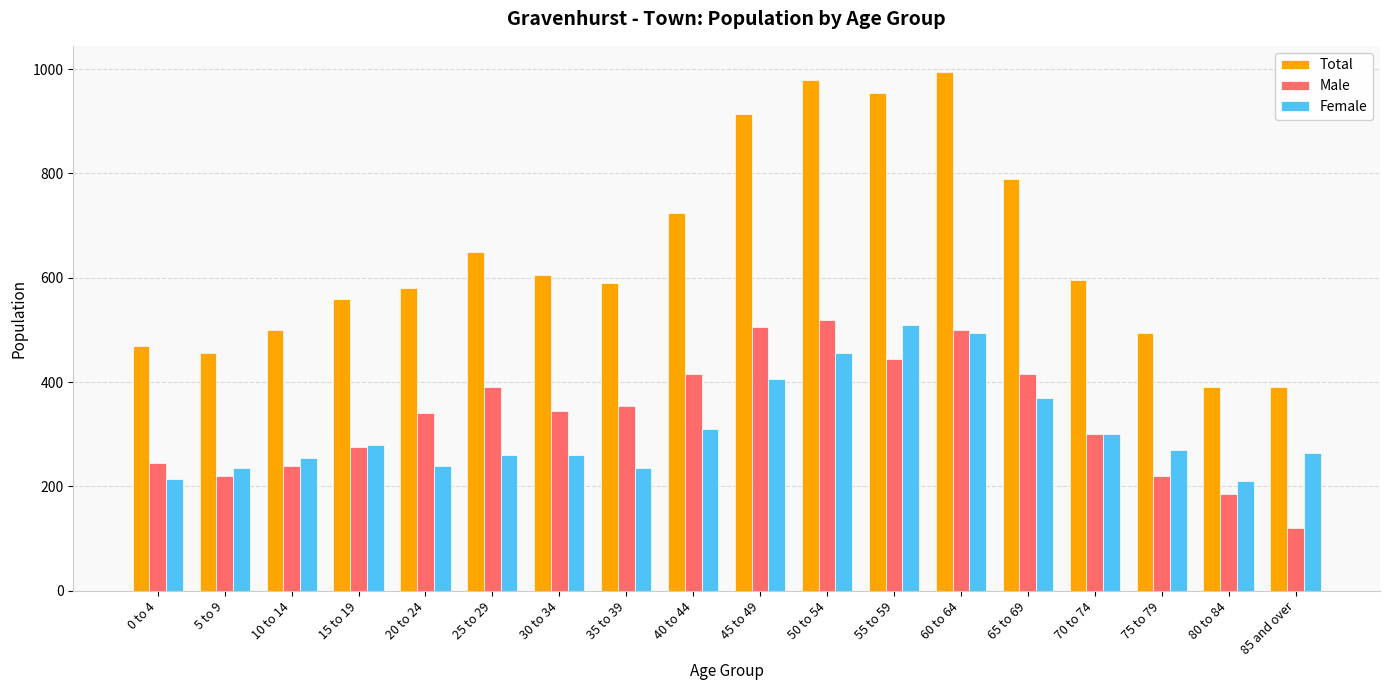

What position from the left is 65 to 69?

14